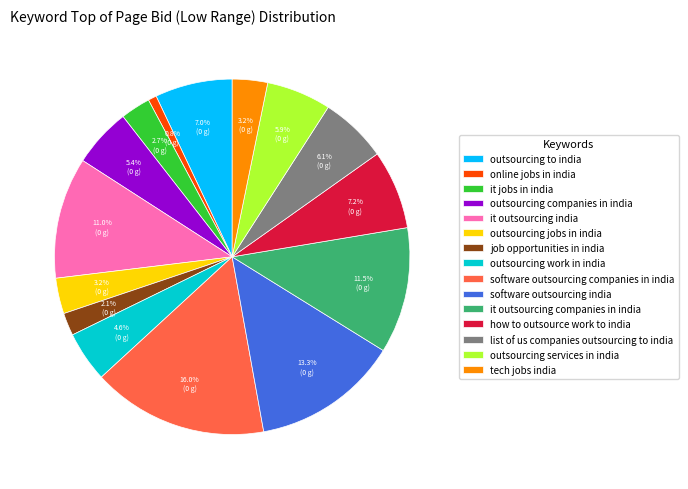

How many slices are in this pie chart?

15